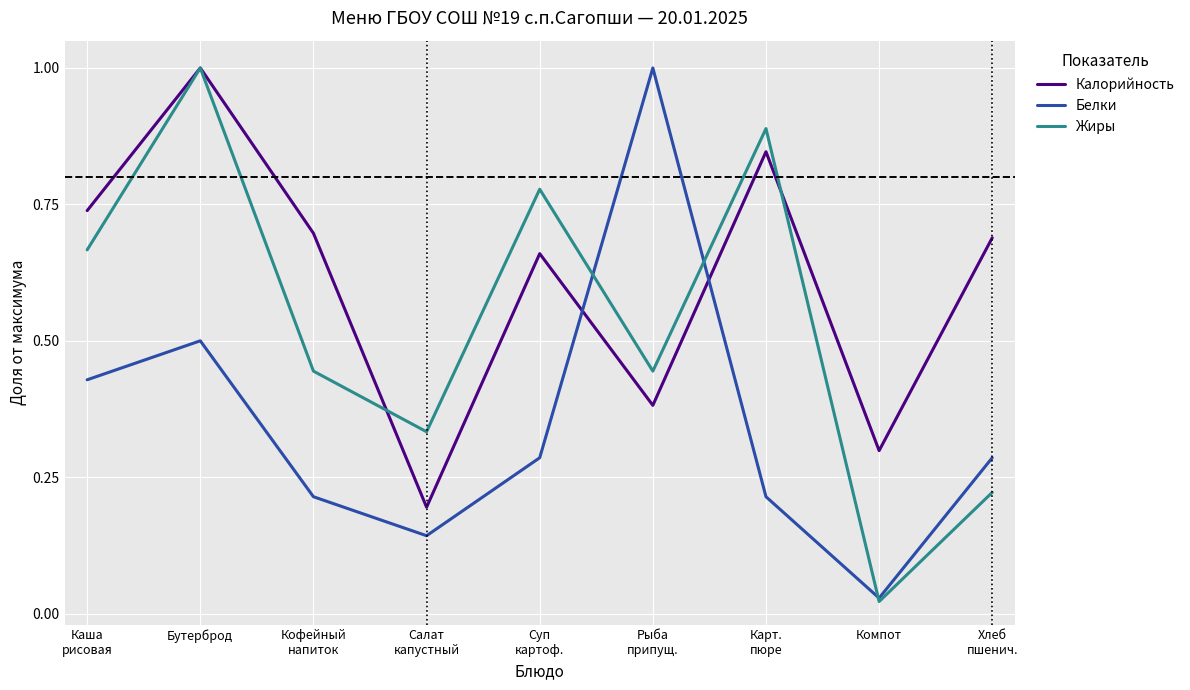

What is the difference between the highest and lowest values at Бутерброд?

0.5